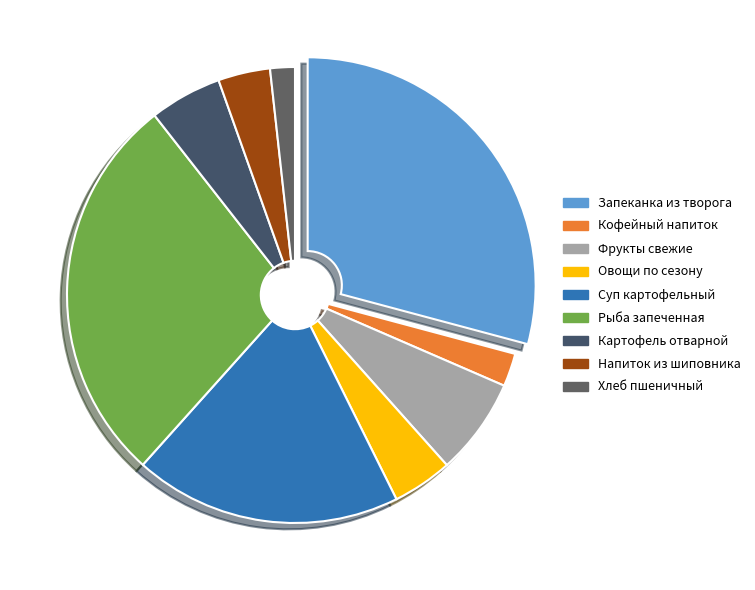

How many segments does this pie chart have?

9